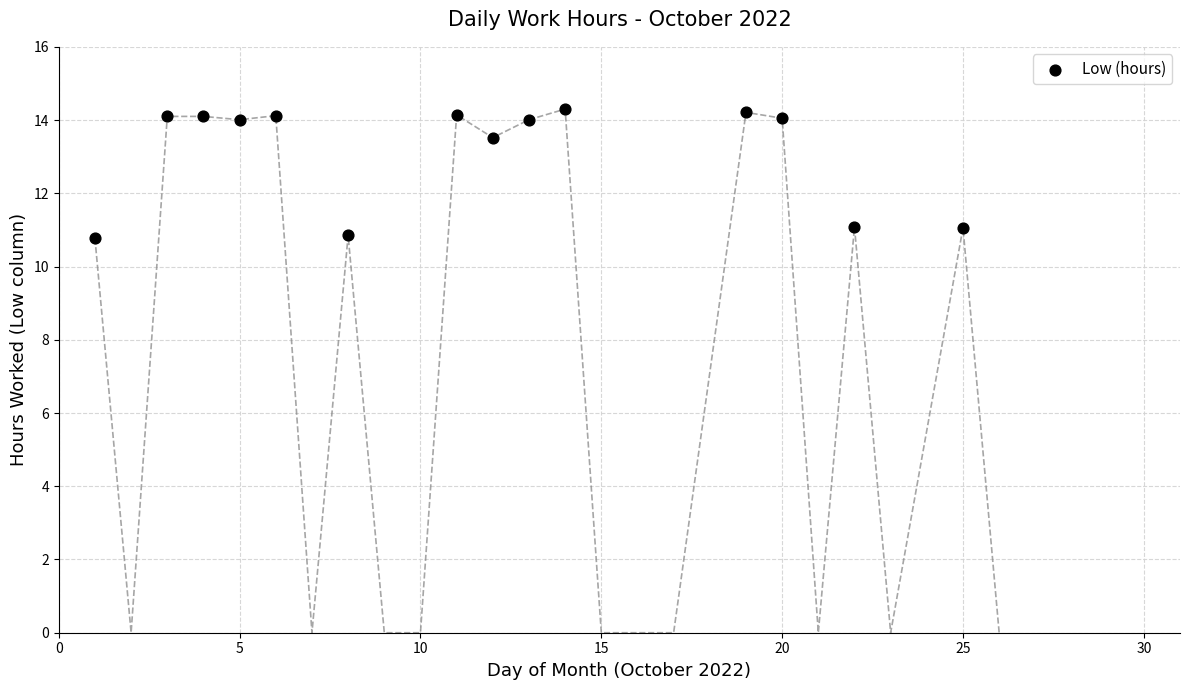

What is the range of X values (max minus min)?

24.0